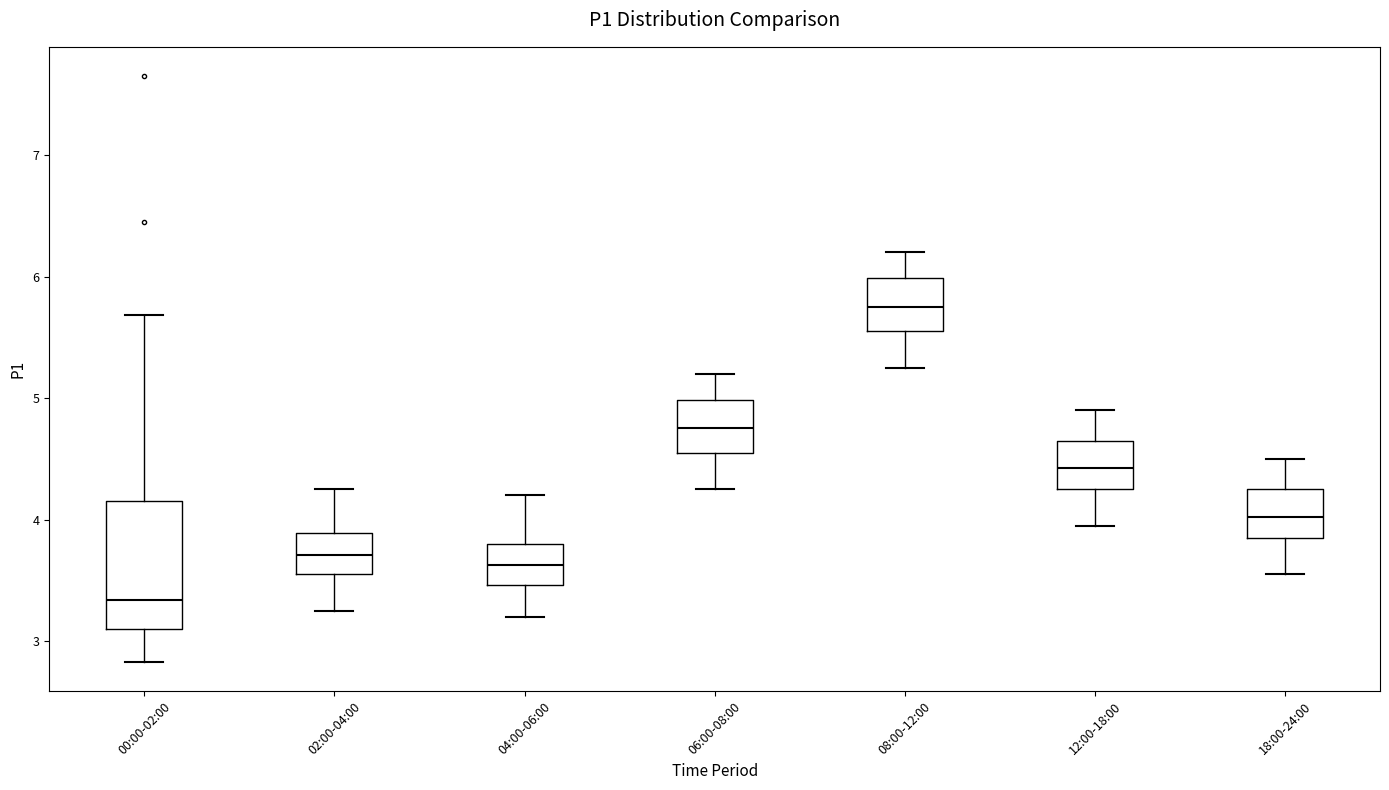

Reading left to right, read every box against the y-axis: the position of its median line, the range the box covers, and the ends of its whiskers. The values are not printed on the chart, so give them approximately, as read against the axis.

00:00-02:00: median 3.3, box 3.1 to 4.2, whiskers 2.8 to 5.7
02:00-04:00: median 3.7, box 3.6 to 3.9, whiskers 3.3 to 4.3
04:00-06:00: median 3.6, box 3.5 to 3.8, whiskers 3.2 to 4.2
06:00-08:00: median 4.8, box 4.6 to 5.0, whiskers 4.3 to 5.2
08:00-12:00: median 5.8, box 5.6 to 6.0, whiskers 5.3 to 6.2
12:00-18:00: median 4.4, box 4.3 to 4.7, whiskers 4.0 to 4.9
18:00-24:00: median 4.0, box 3.9 to 4.3, whiskers 3.6 to 4.5